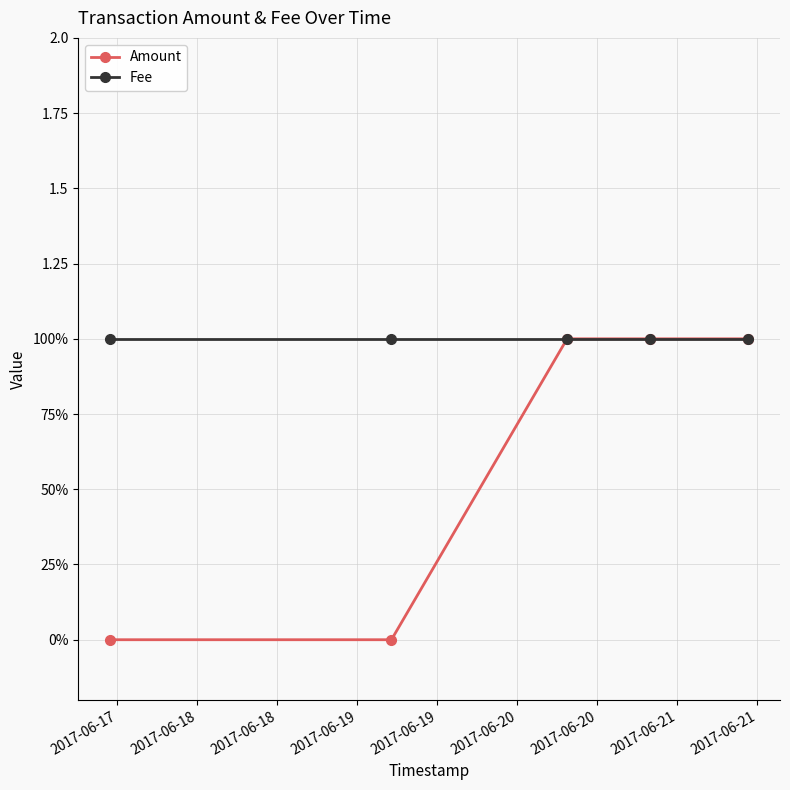

Does the chart have visible grid lines?

Yes